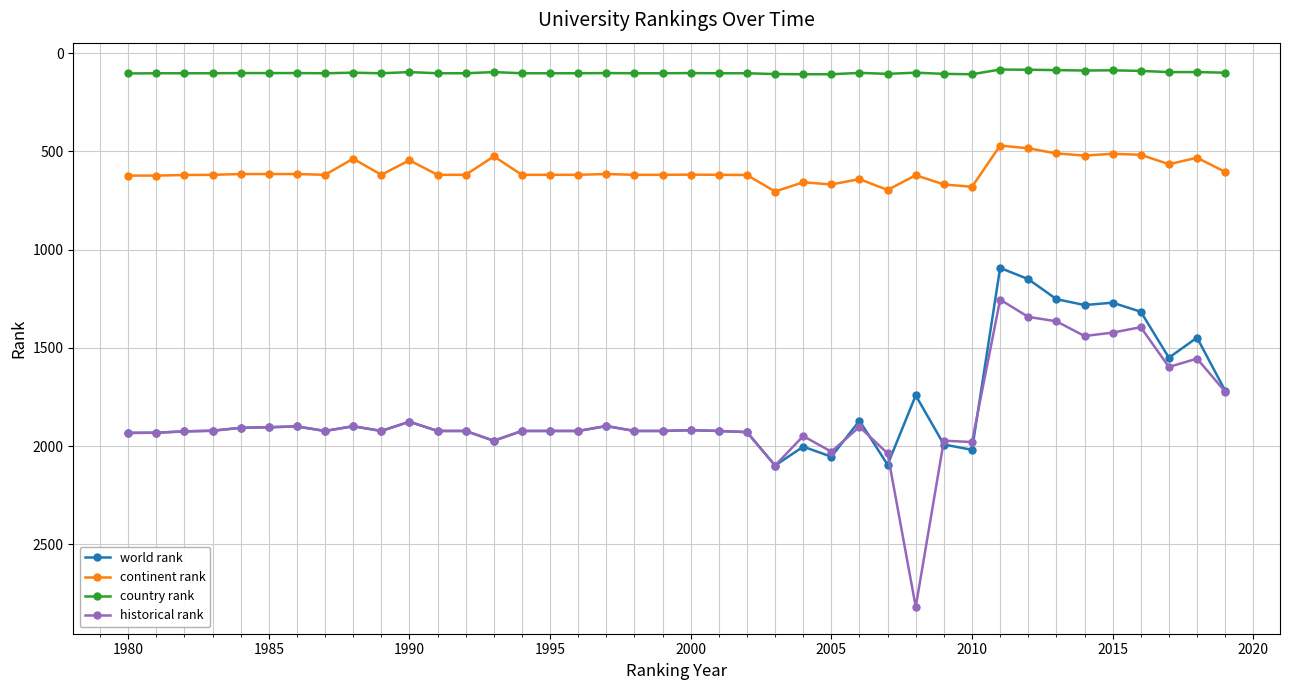

What is the value of the continent rank point at the 1st from the left?

623.0